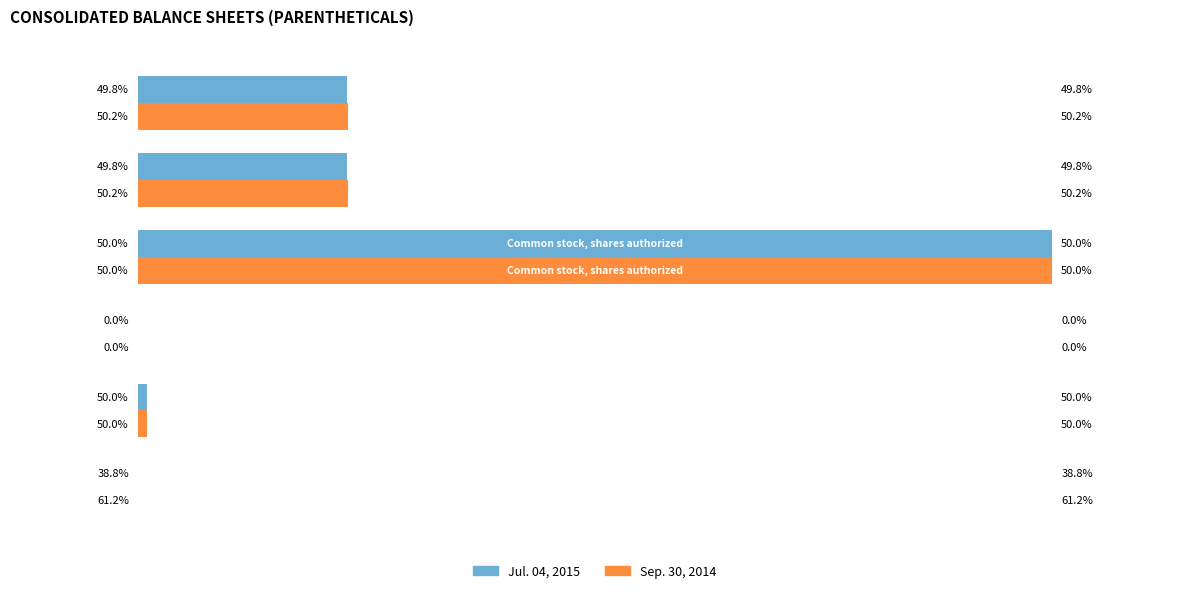

What is the value of the Sep. 30, 2014 bar at the 2nd from the left?

5000000